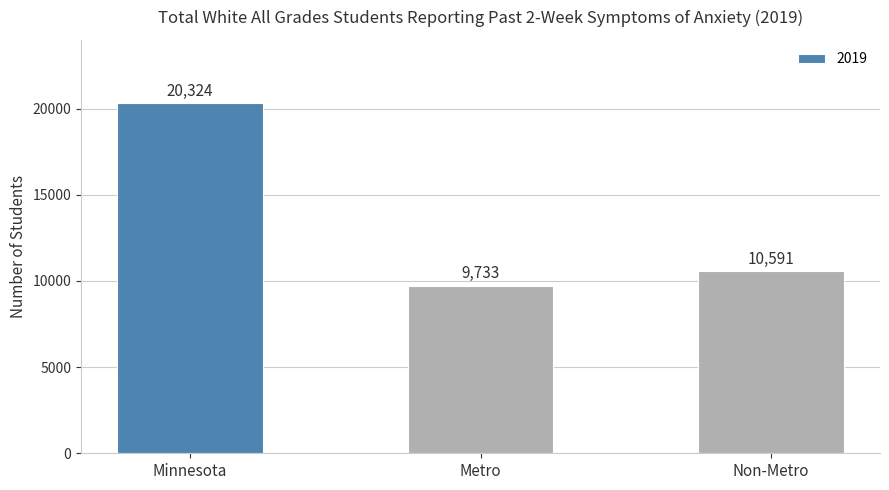

The value at Non-Metro is 17456. True or false?

False